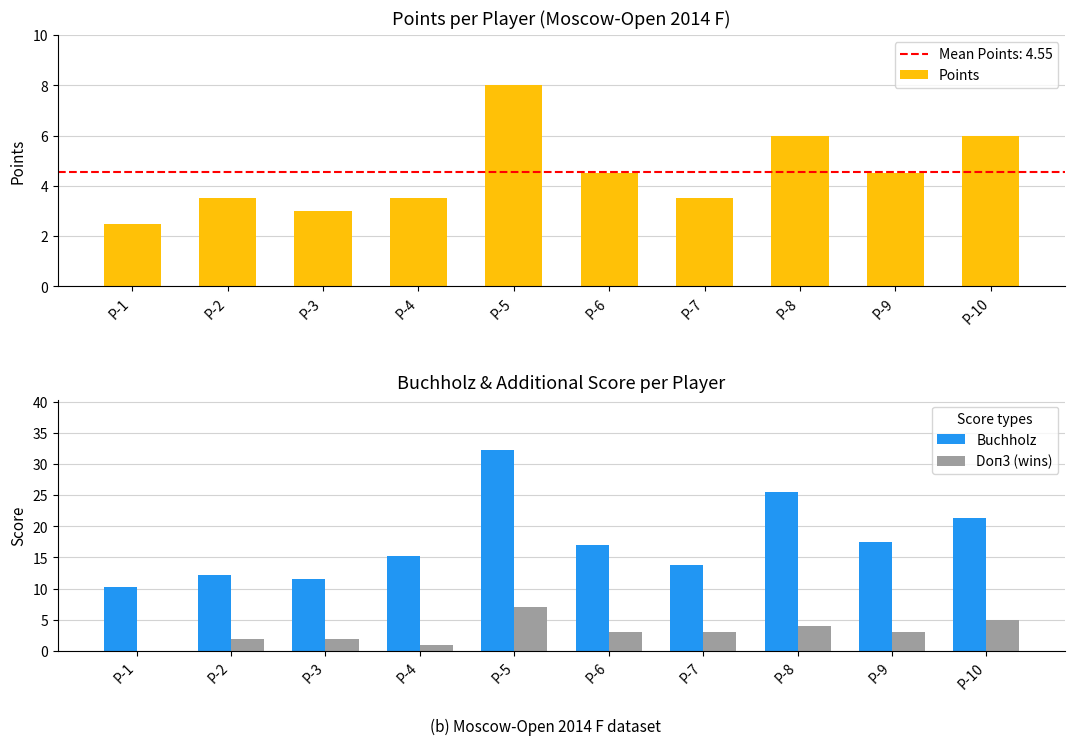

At which label is Doп3 (wins) closest to 3?

P-6